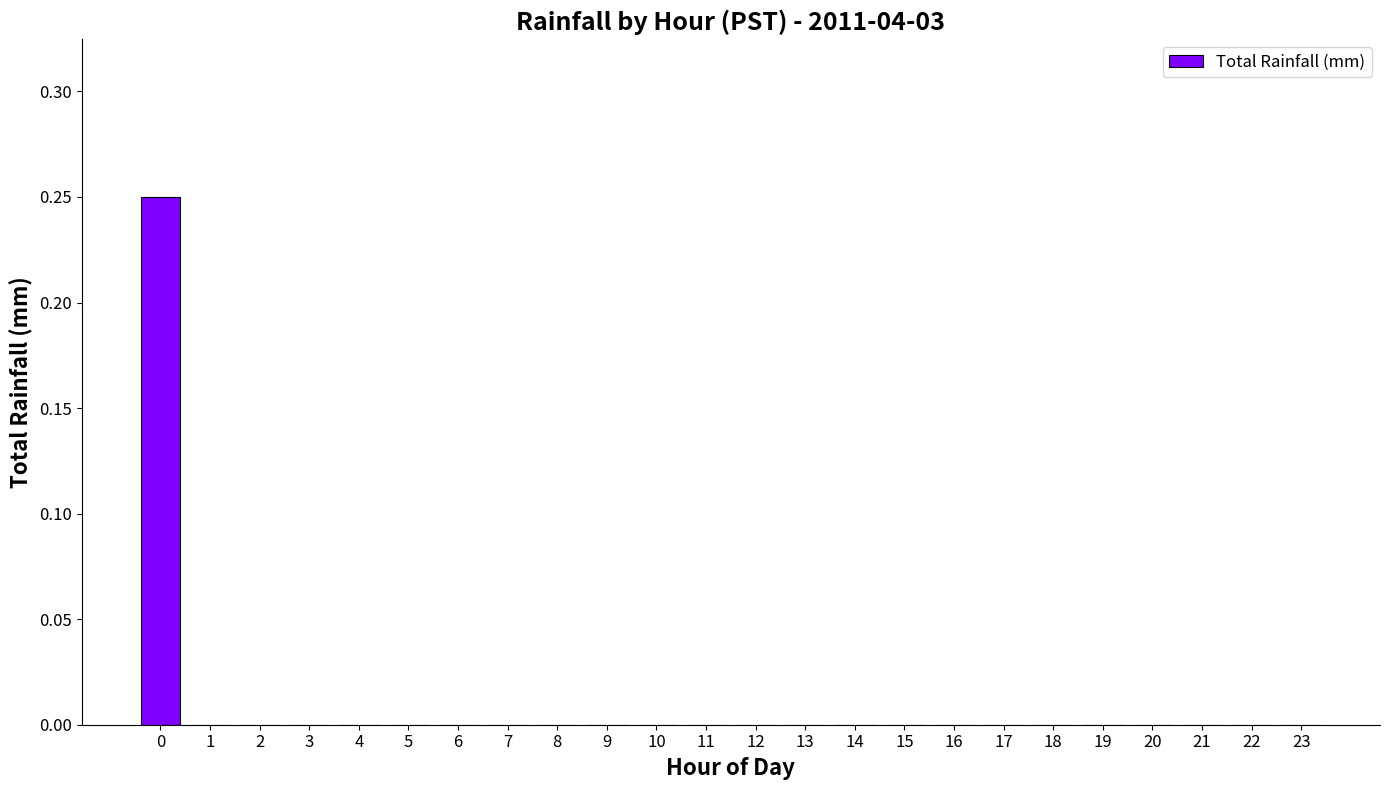

Are the bars horizontal?

No